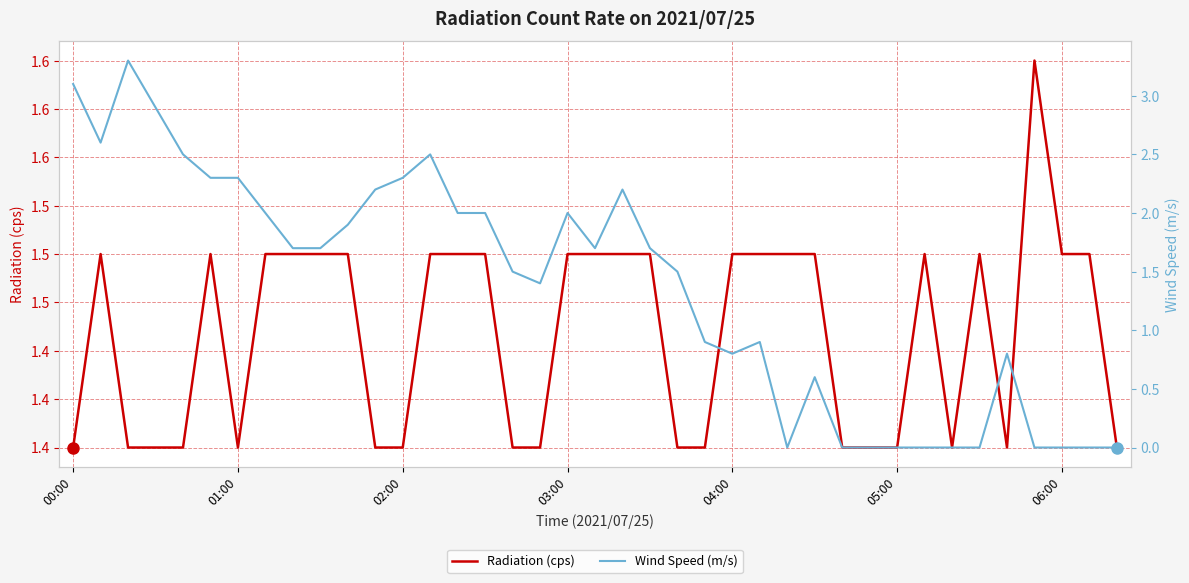

How many lines are shown in the chart?

2